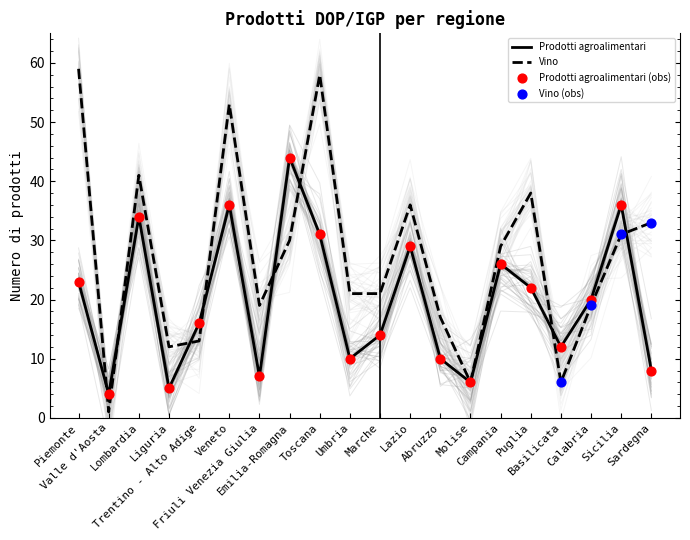

Which series contains the highest Y value?

Vino